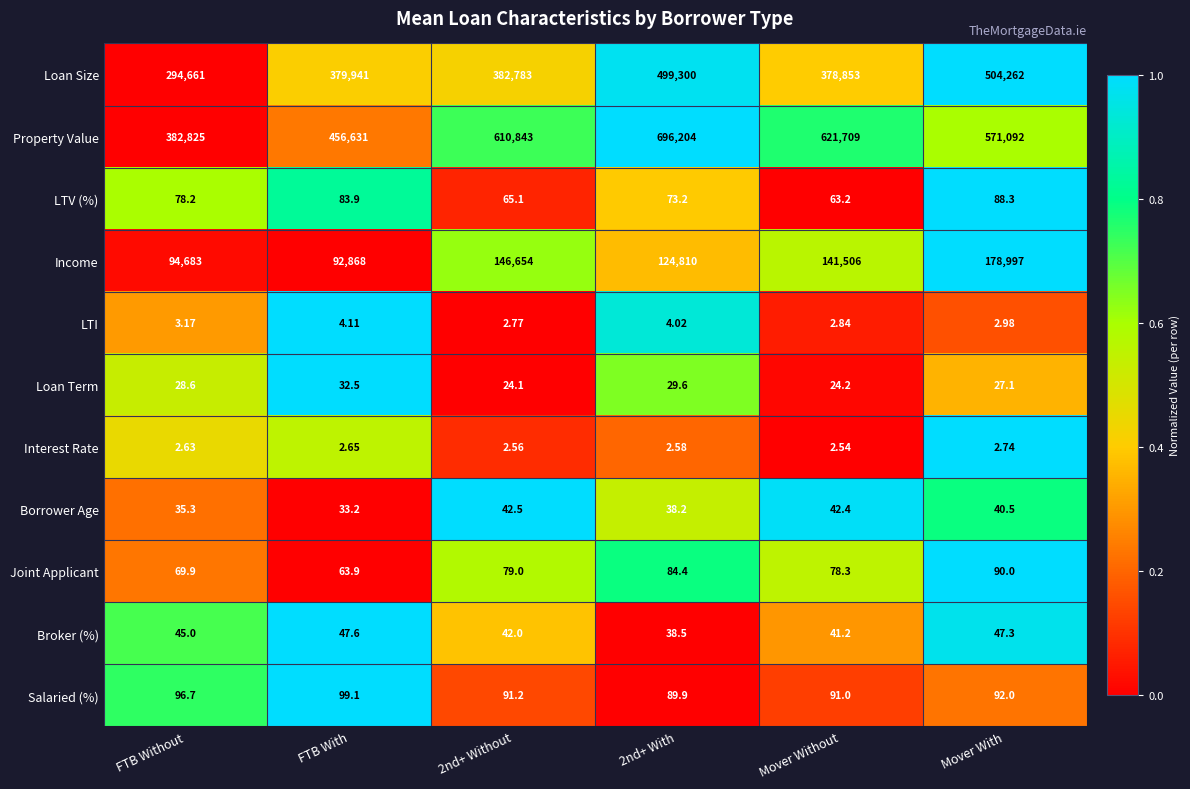

Where does the Loan Term series first go above 28?

FTB Without